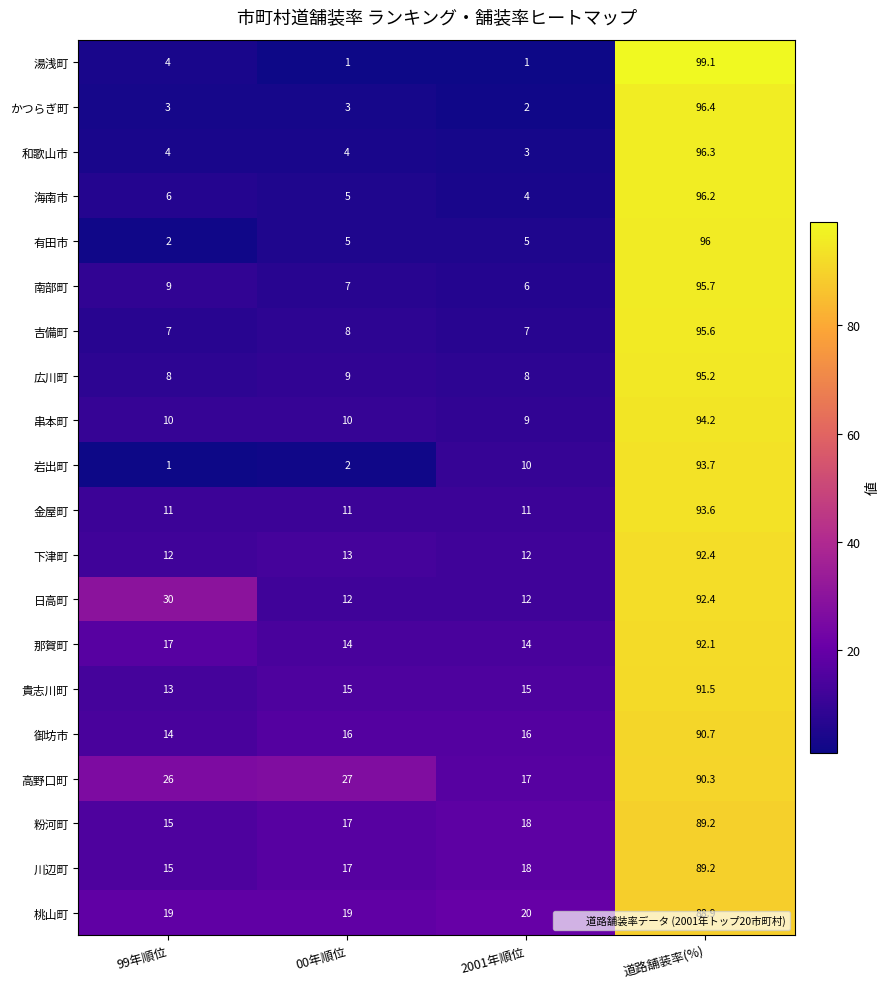

What is the total value across all series at 99年順位?

226.0